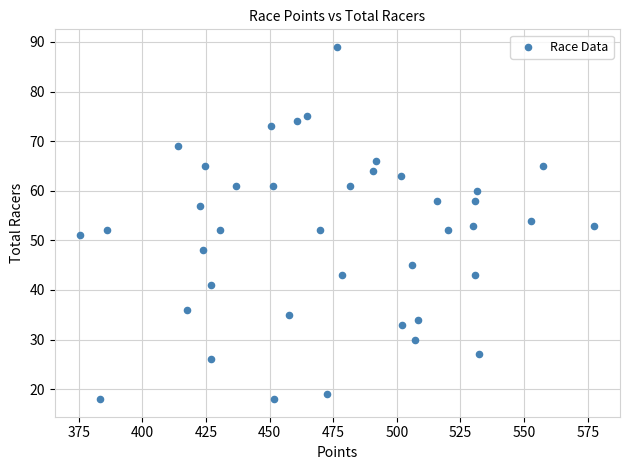

What is the range of Y values (max minus min)?

71